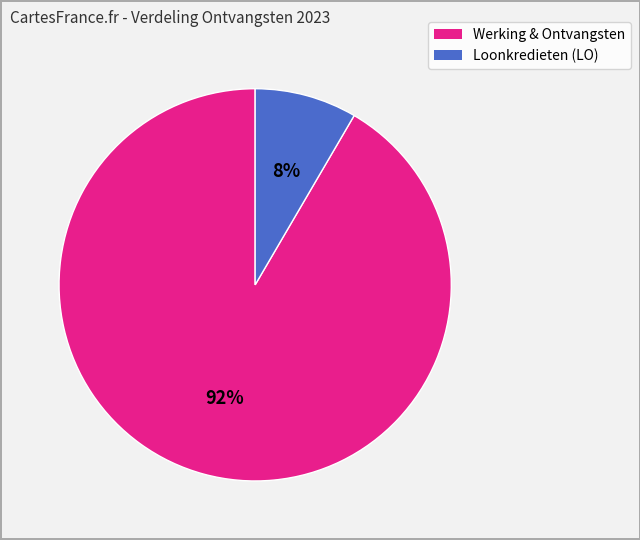

To the nearest percent, what is the average slice percentage?

50%